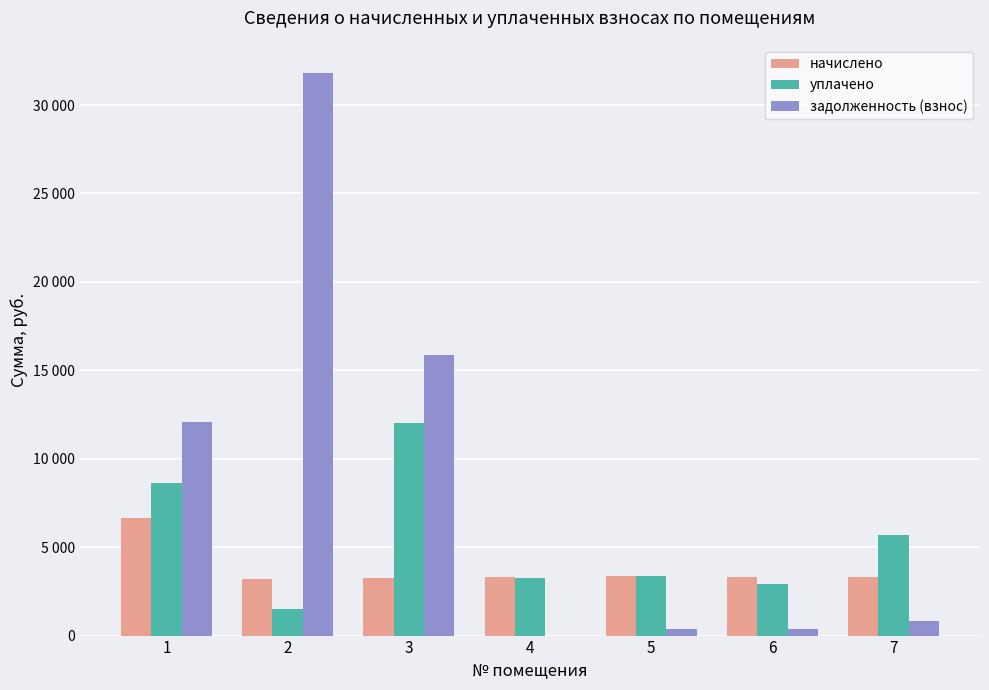

What are all the series names shown in the legend?

начислено, уплачено, задолженность (взнос)